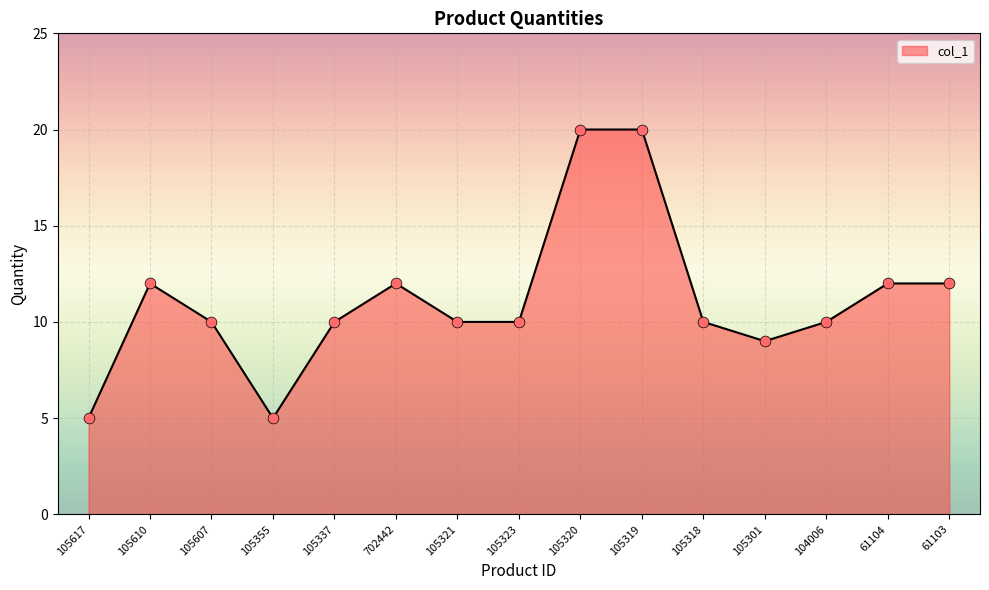

What is the change in value from 105337 to 702442?

+2